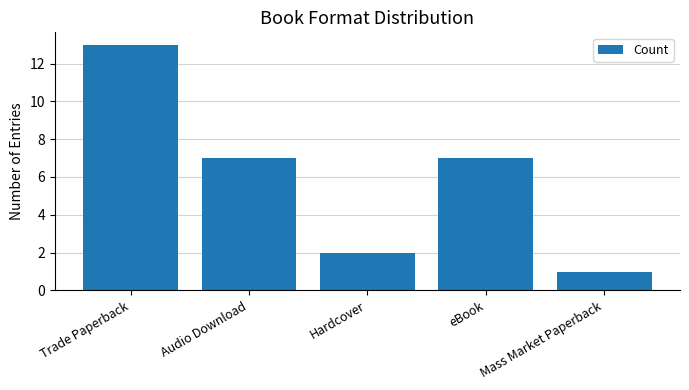

Is it true that the value at Audio Download is 3?

False